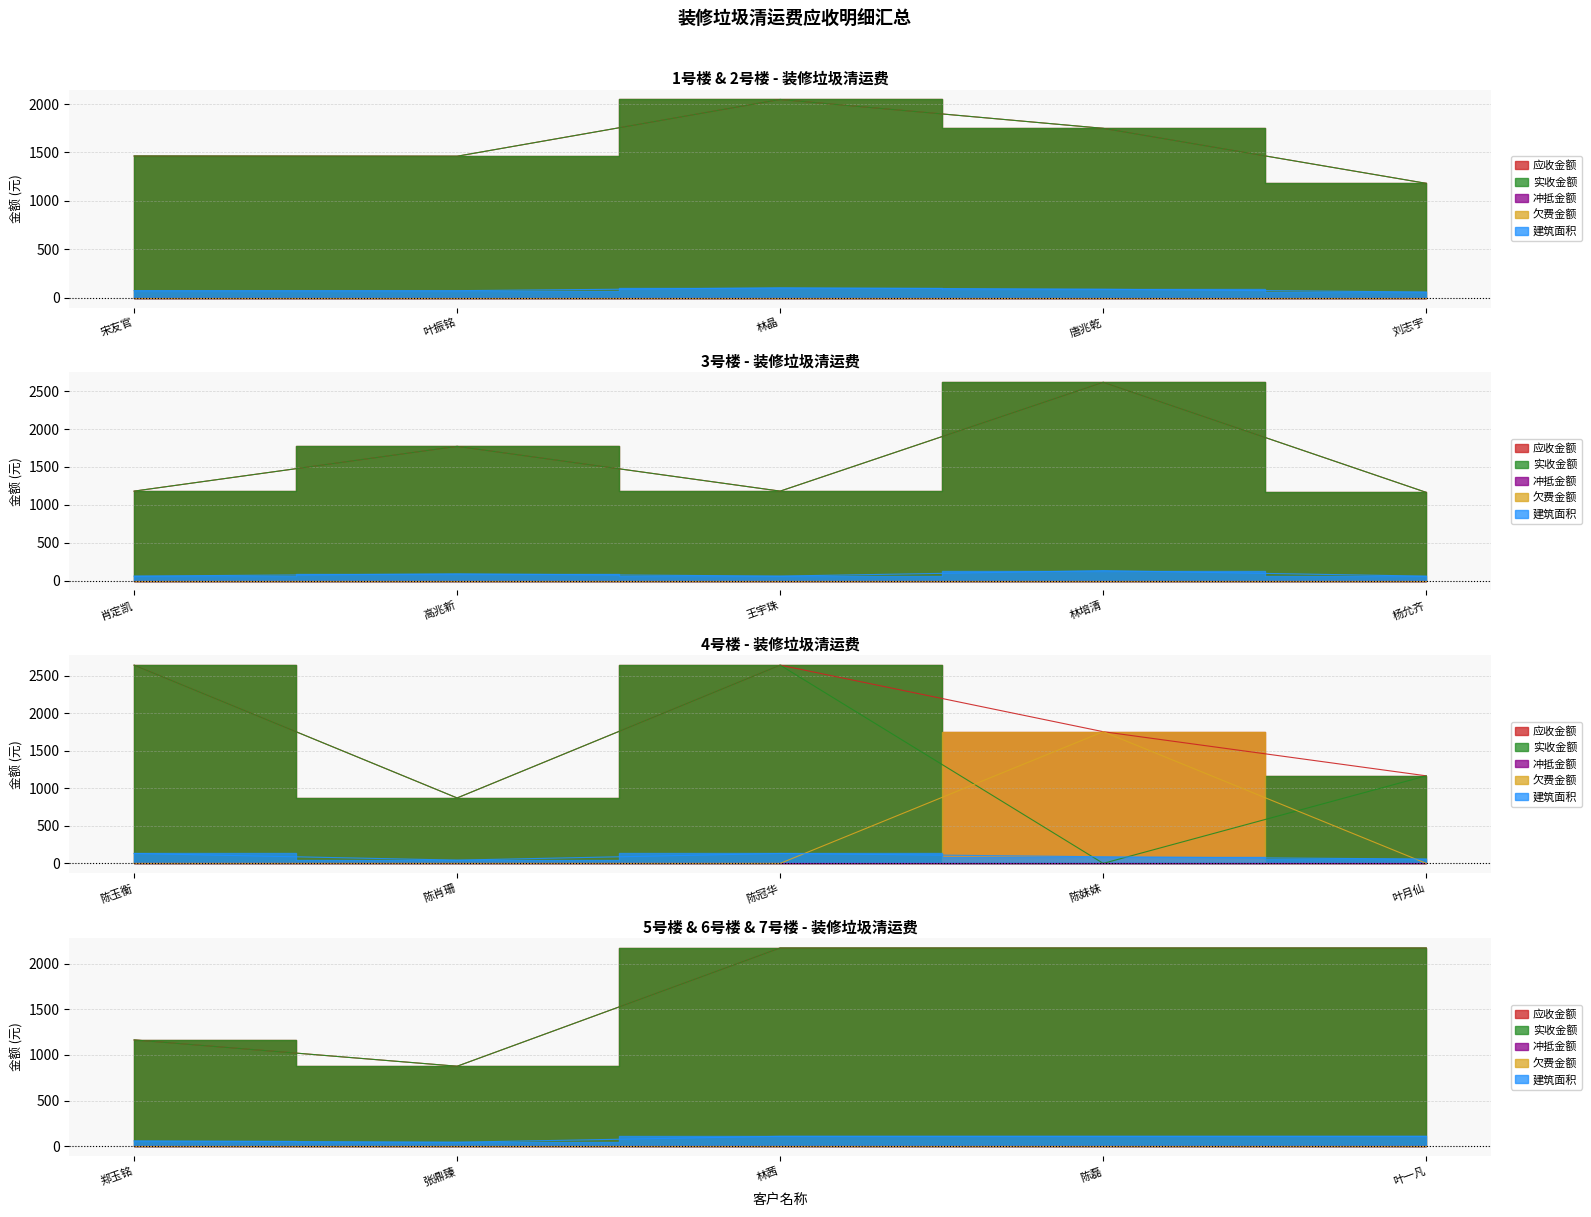

What are all the series names shown in the legend?

应收金额, 实收金额, 冲抵金额, 欠费金额, 建筑面积